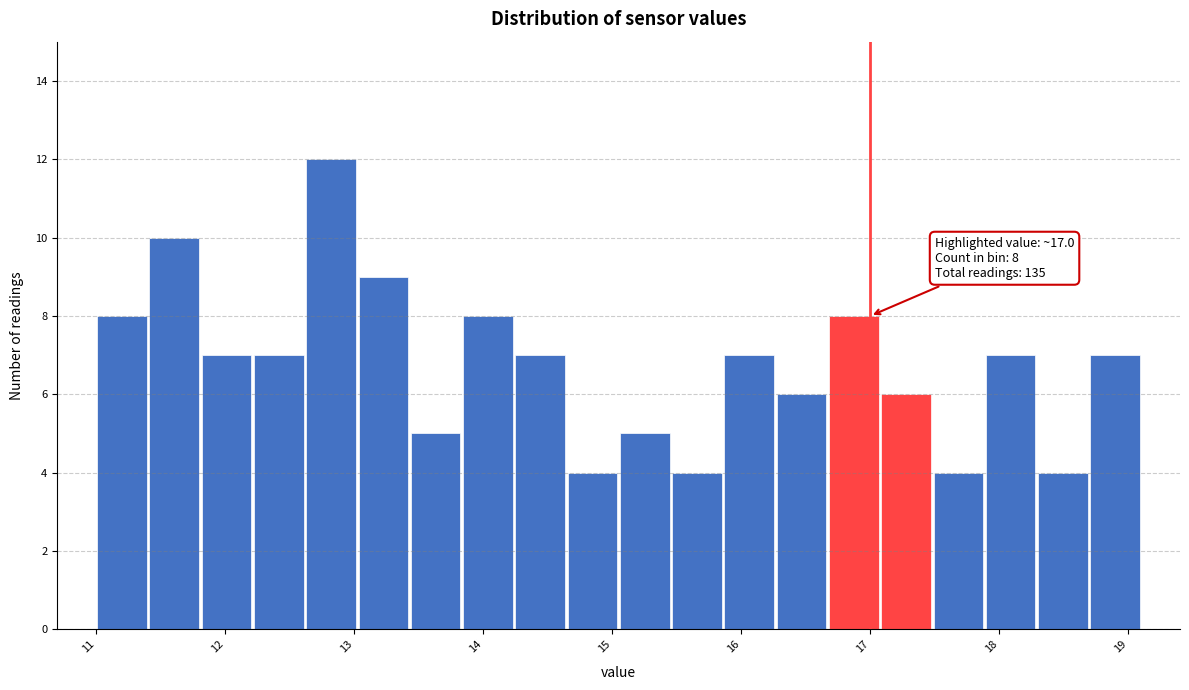

Which range on the x-axis has the tallest bar?

12.6 to 13.0